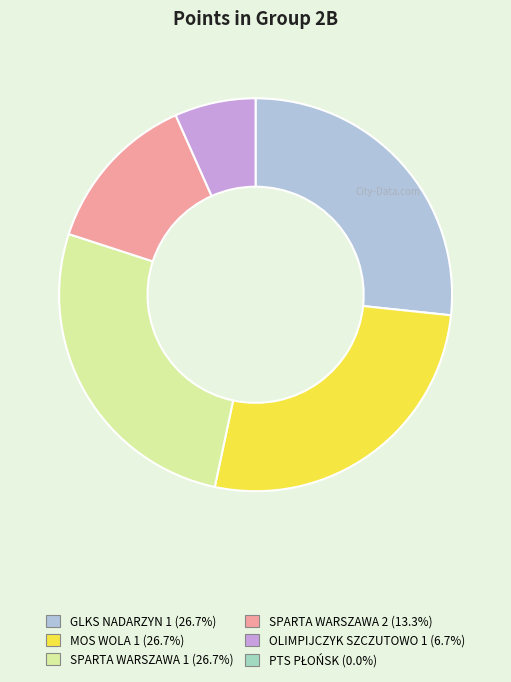

Is there any slice that represents more than half of the pie?

No